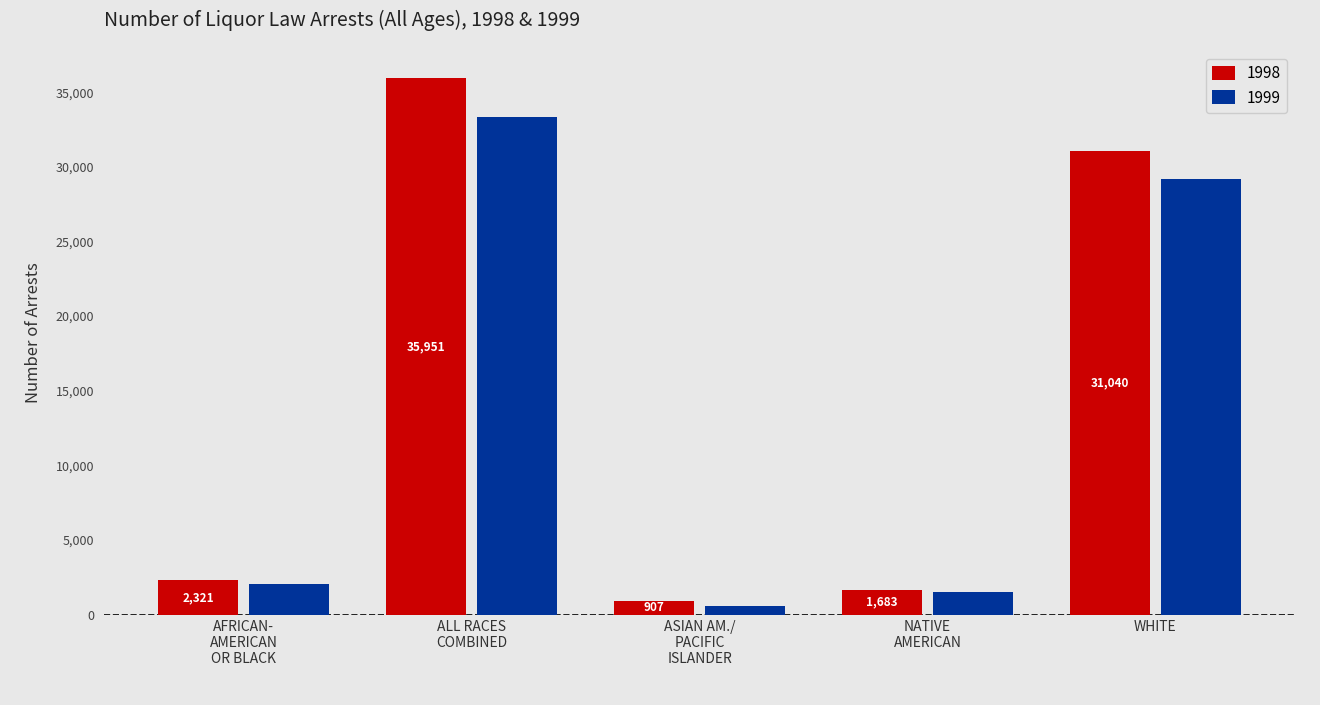

What is the sum of all 1998 values?

71902